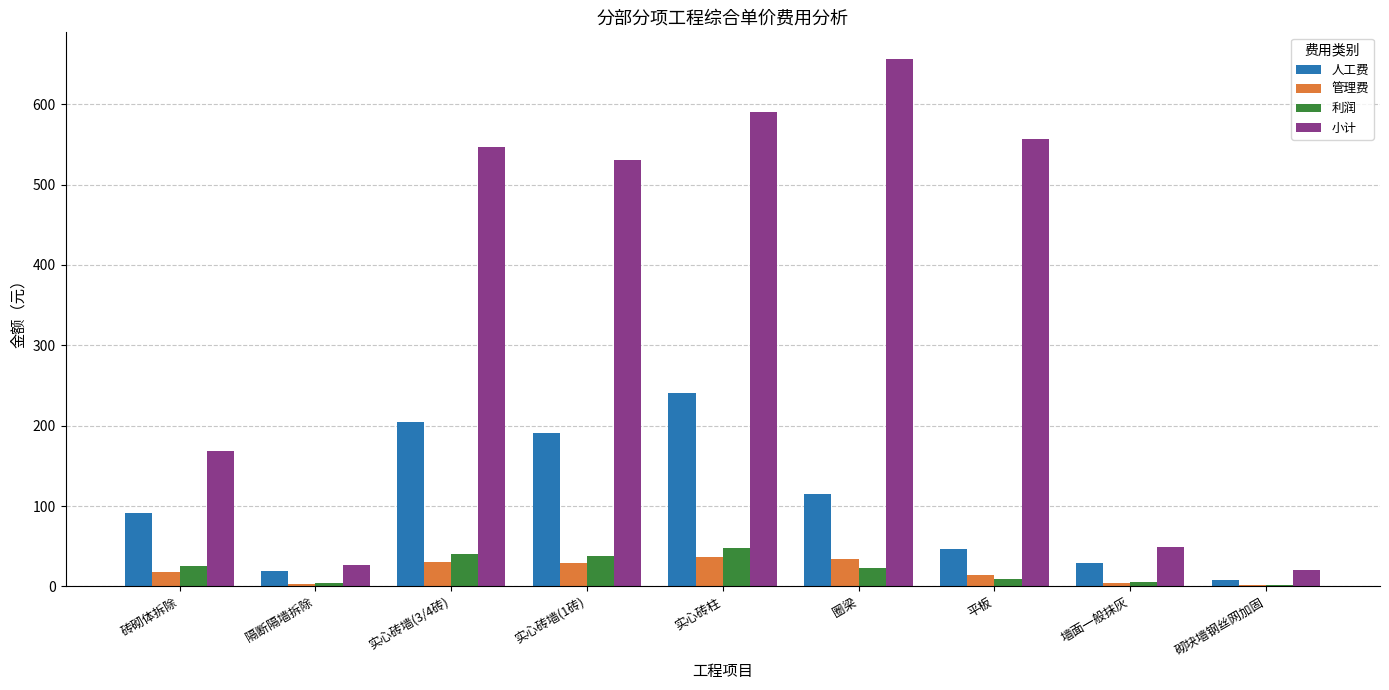

What is the maximum value for 利润?

48.1